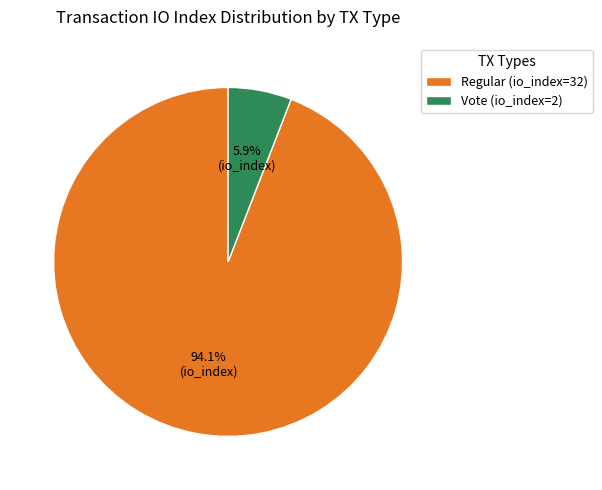

Between Regular (io_index=32) and Vote (io_index=2), which is larger?

Regular (io_index=32)